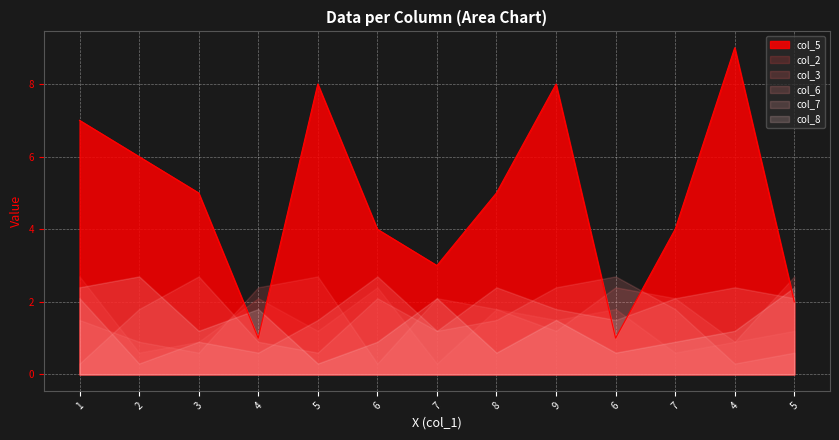

How many lines are shown in the chart?

6